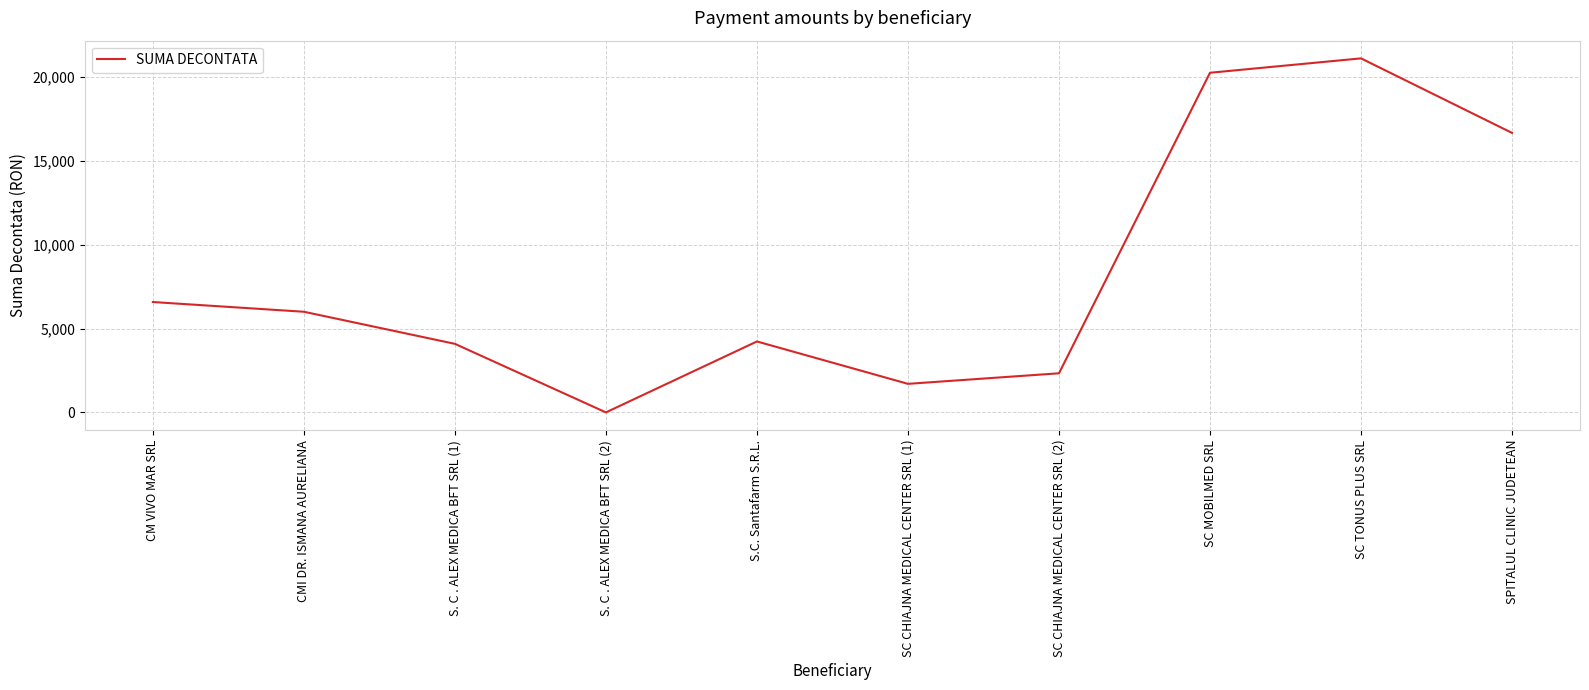

What is the greatest value displayed?

21113.0